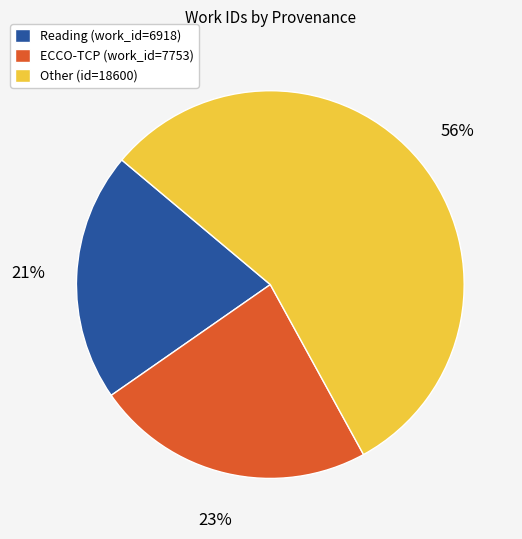

Is there a majority slice in this chart?

Yes